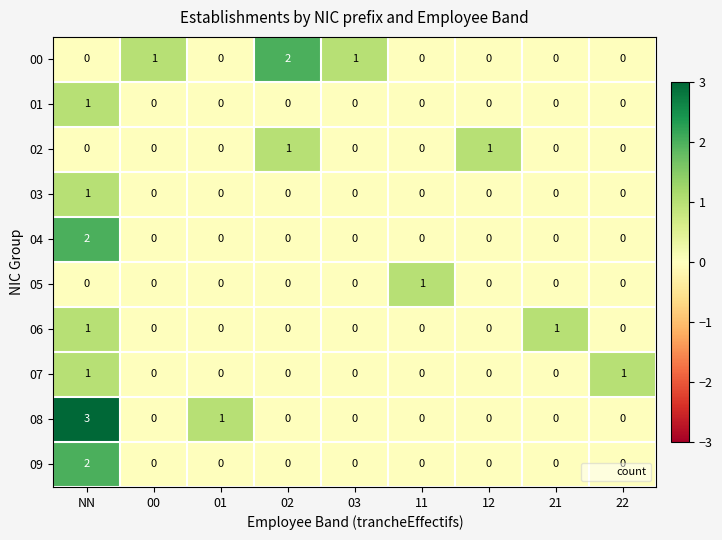

What is the spread (max minus min) of values at 02?

2